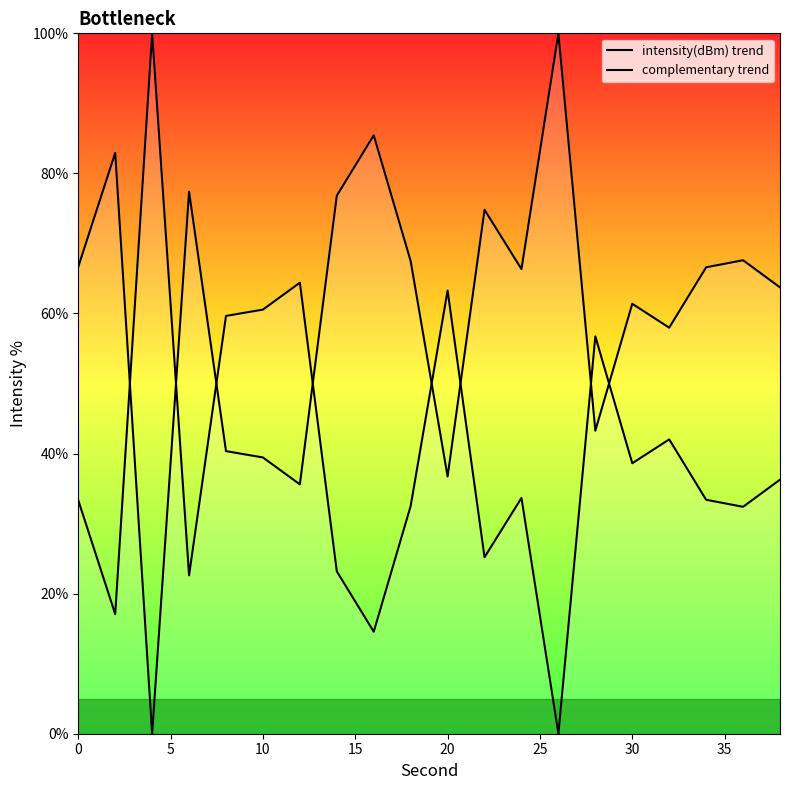

What is the difference between the maximum and second lowest values in the intensity(dBm) trend series?

64.4